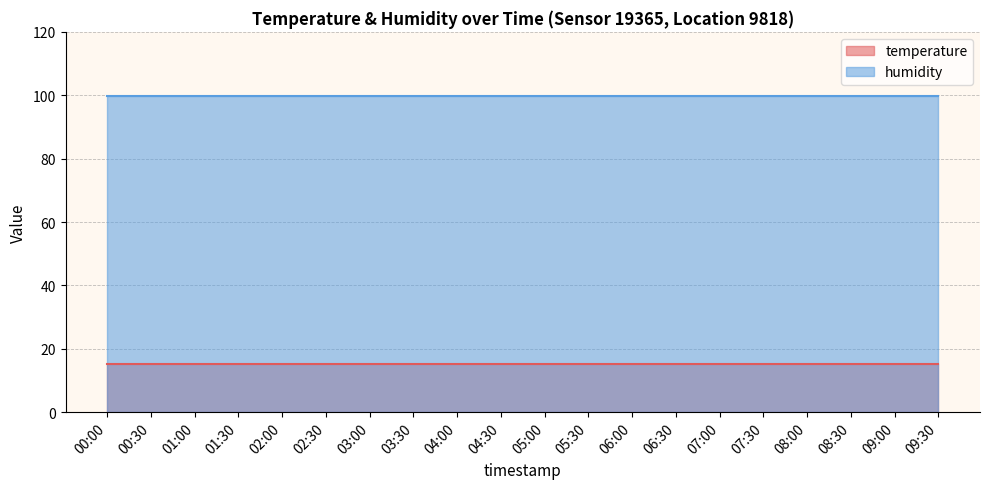

List the series in order of their peak value, lowest first.

temperature, humidity